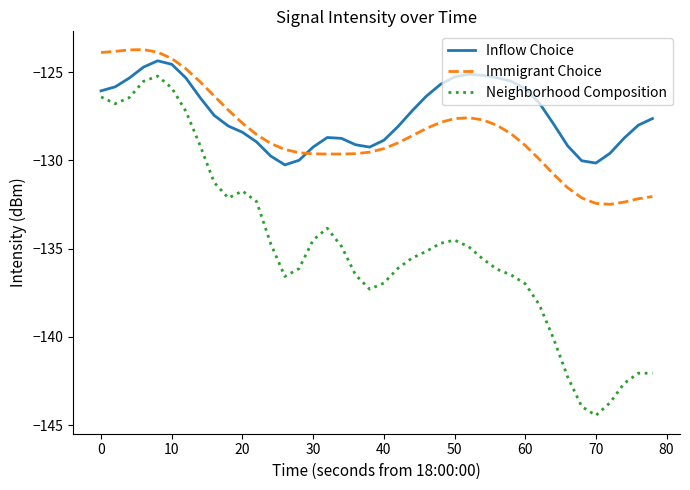

What is the difference between the maximum and second lowest values in the Immigrant Choice series?

8.7